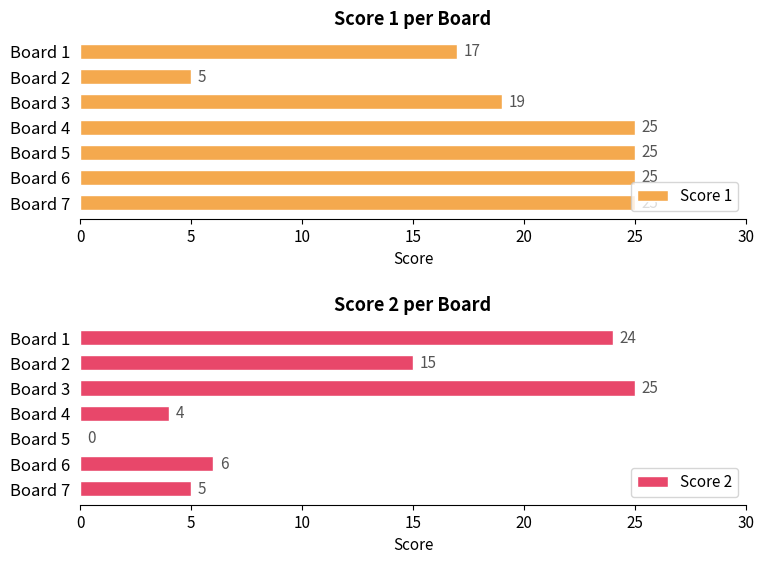

What is the value of the Score 2 bar at the 3rd from the left?

25